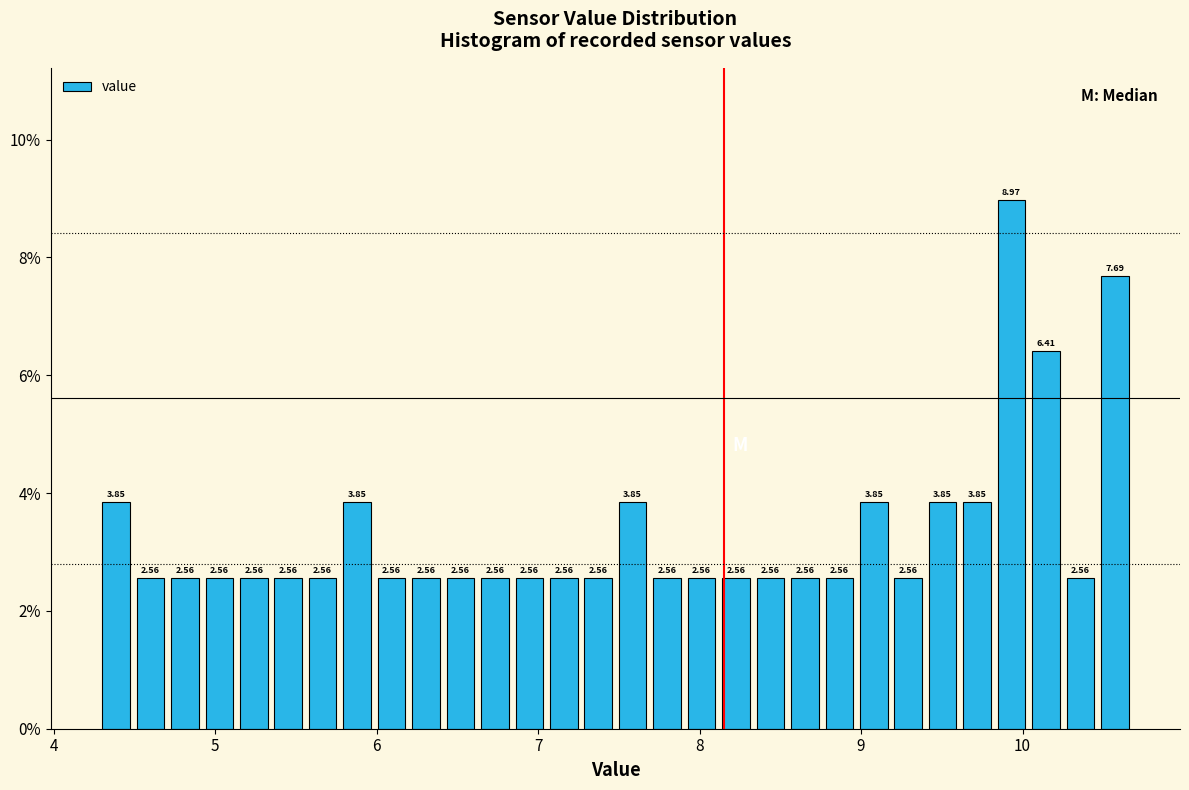

Read against the x-axis, roughly where is the centre of the tallest bar?

9.9